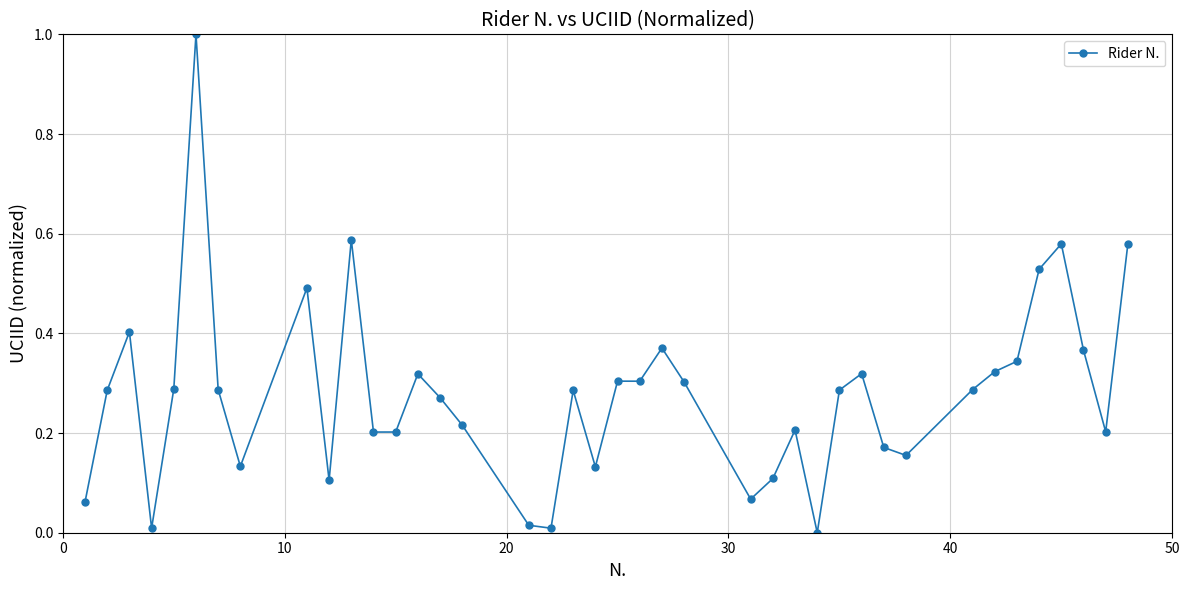

What is the difference between the maximum and minimum values?

1.0